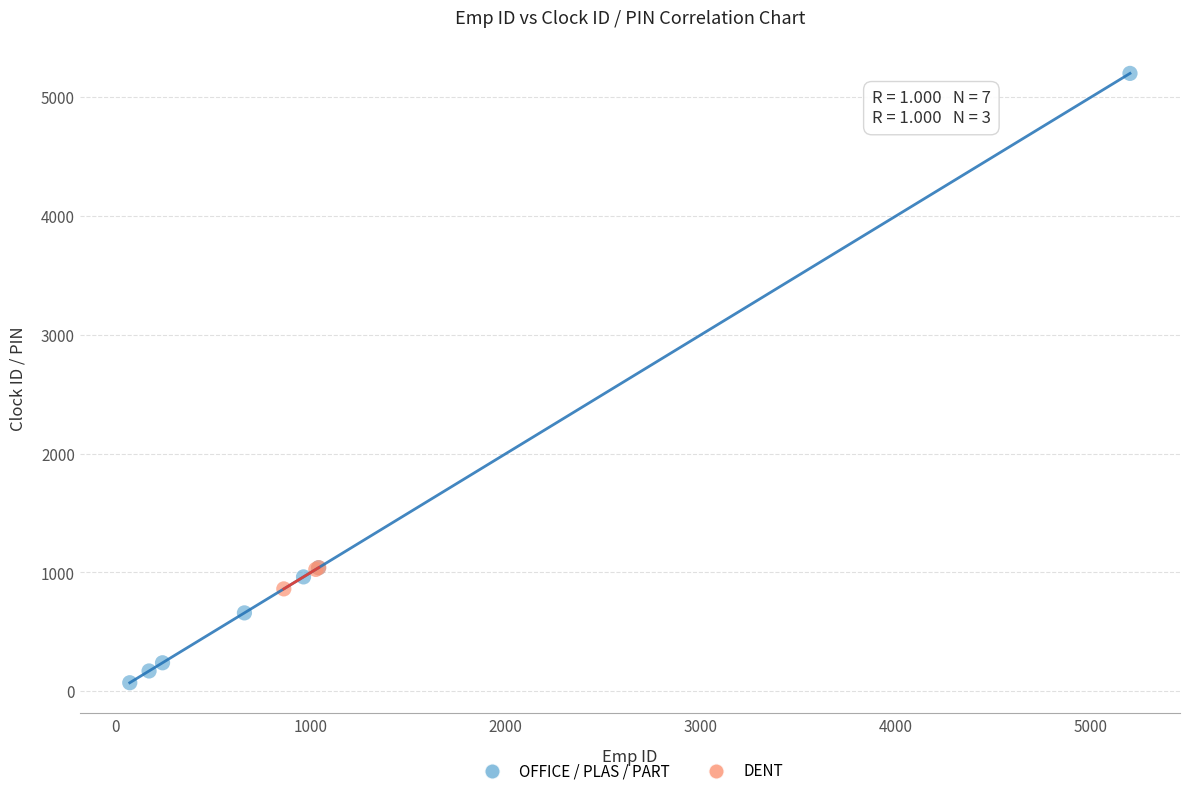

Which series reaches the minimum Y coordinate?

OFFICE / PLAS / PART